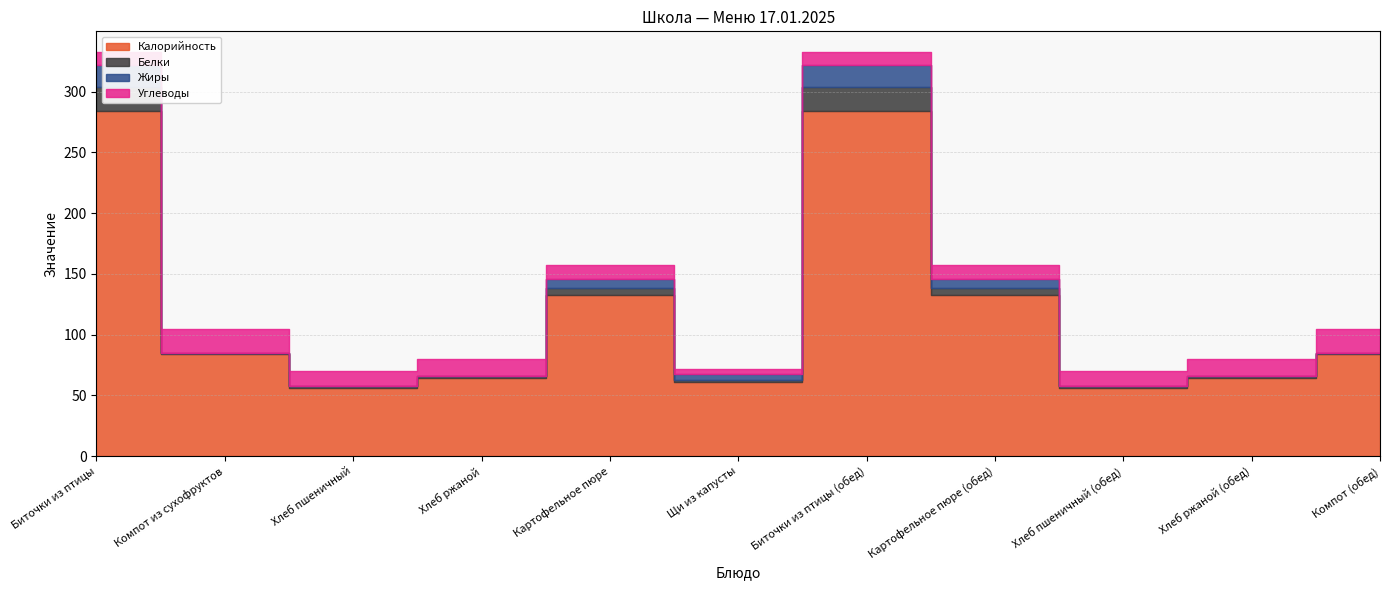

How many lines are shown in the chart?

4